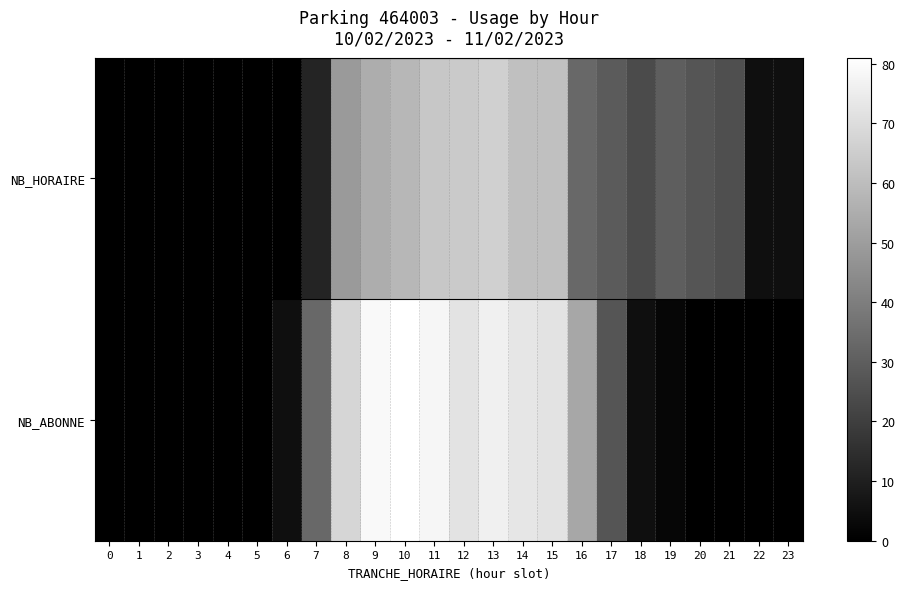

Which series has the largest range (max minus min)?

NB_ABONNE